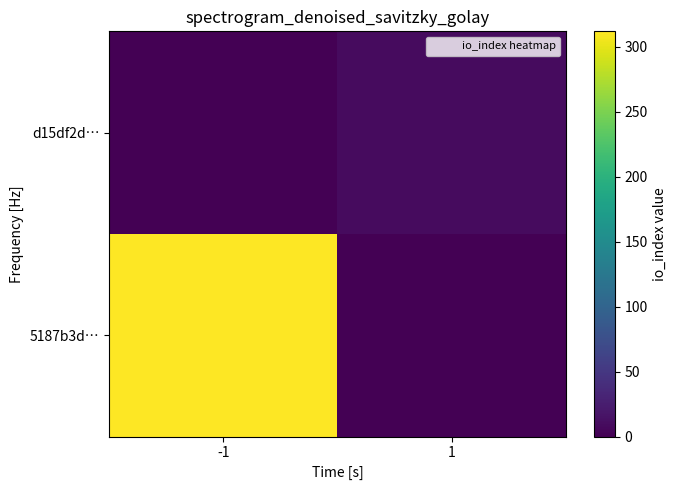

Rank the series at 1 from highest to lowest value.

d15df2d…, 5187b3d…